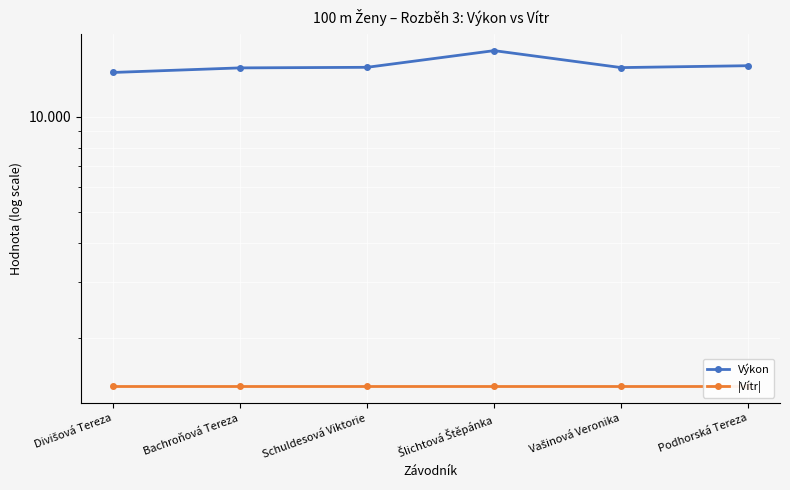

What position from the right is Bachroňová Tereza?

5